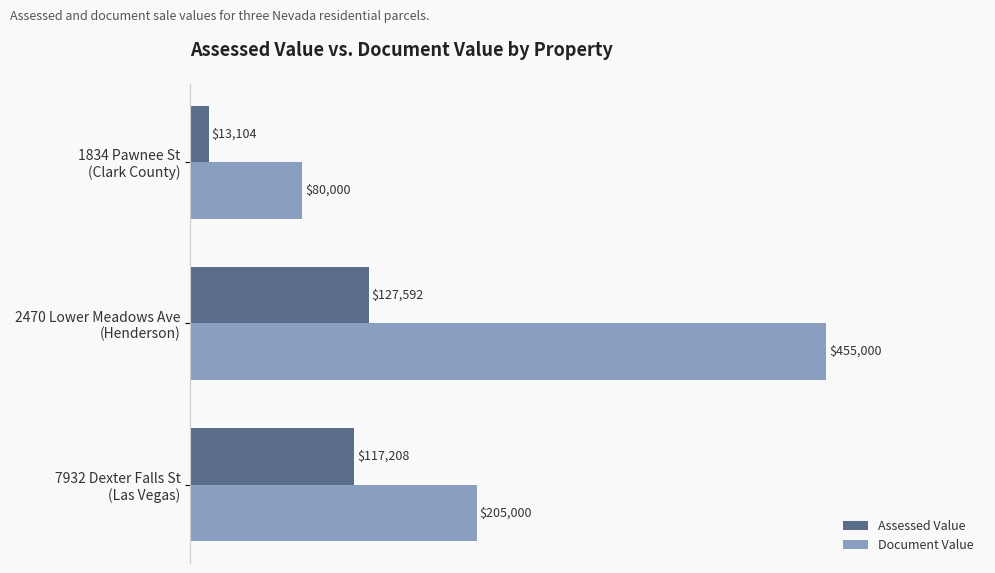

What is the difference between the second highest and minimum values in the Document Value series?

125000